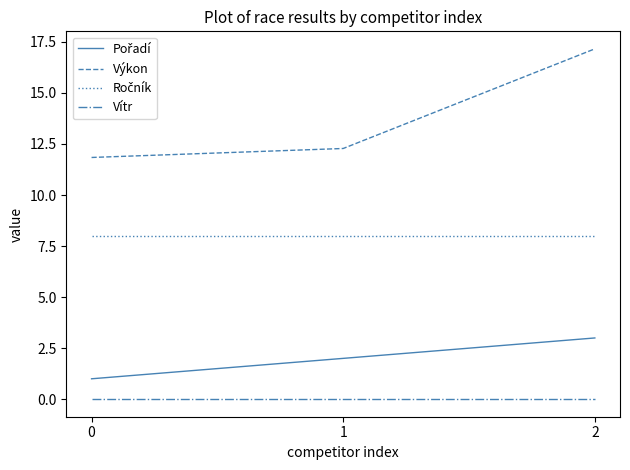

What is the difference between the highest and lowest values at 2?

17.2